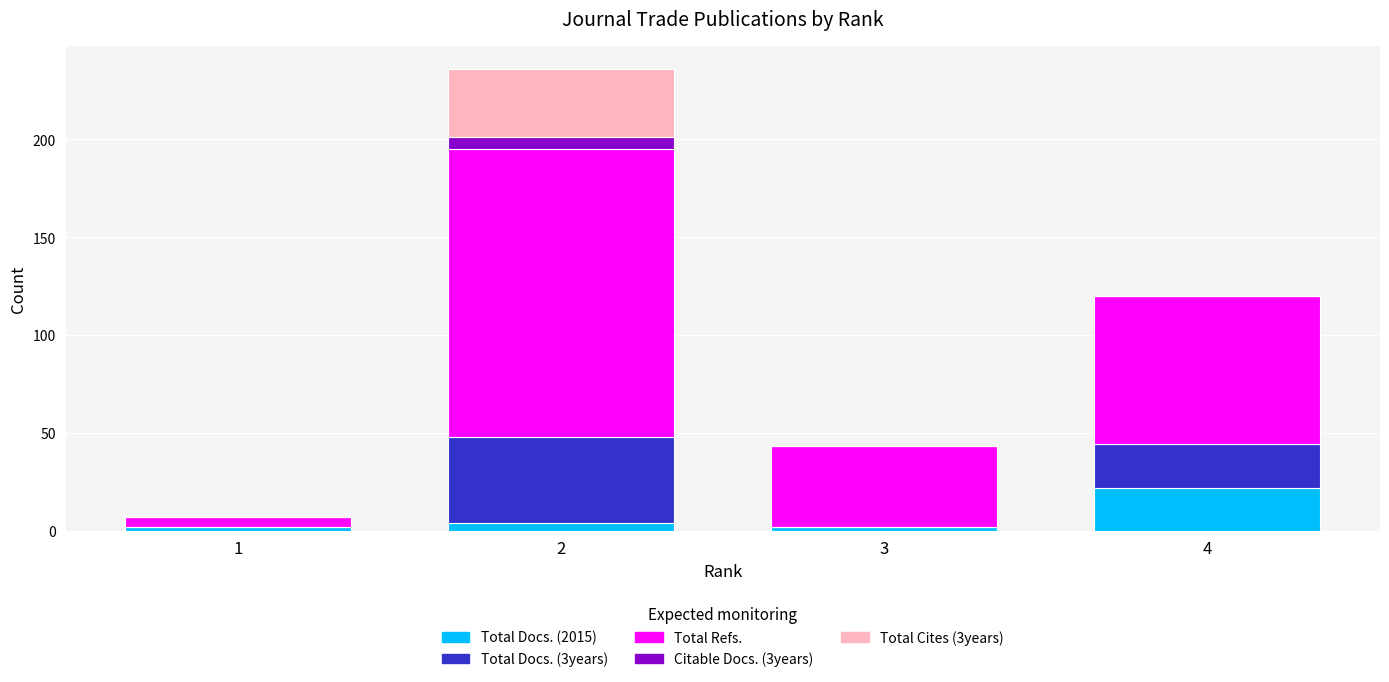

The value of Total Docs. (2015) at 4 is 22. True or false?

True